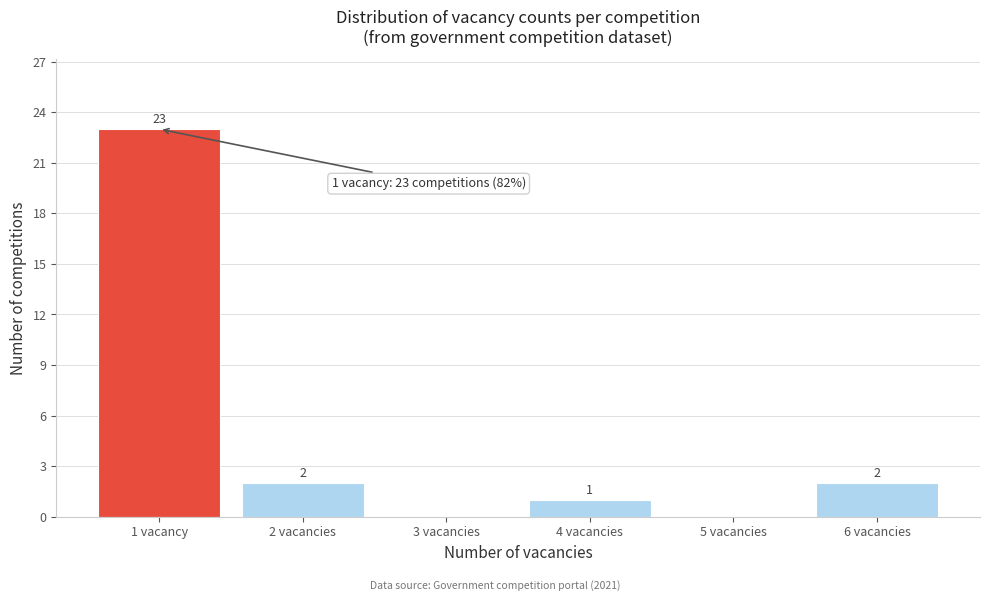

Reading right to left, transcribe all the data shown in this chart.

6 vacancies=2	5 vacancies=0	4 vacancies=1	3 vacancies=0	2 vacancies=2	1 vacancy=23